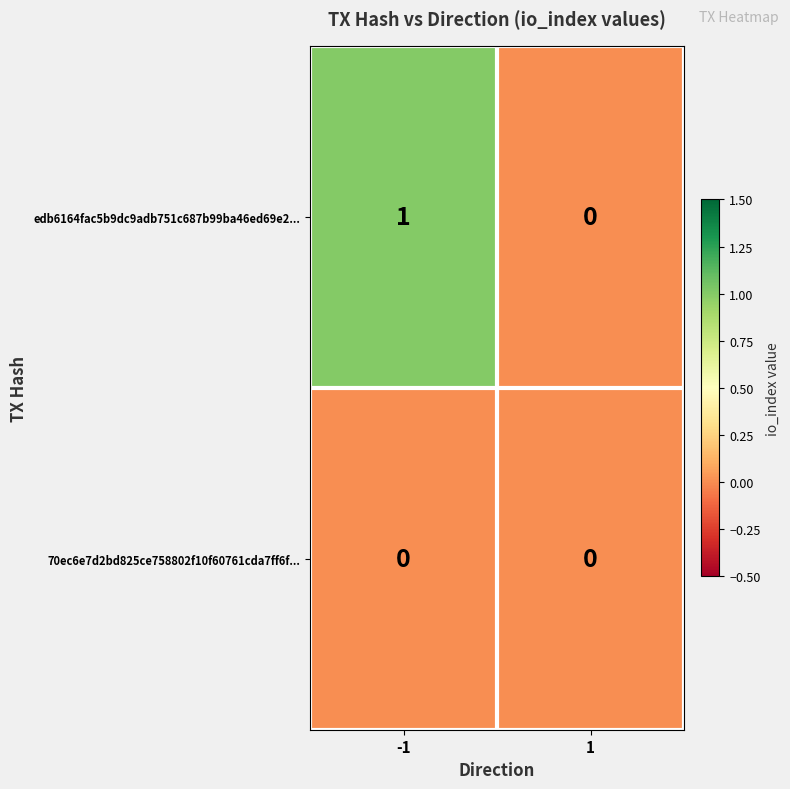

Which series changed the most between -1 and 1?

edb6164fac5b9dc9adb751c687b99ba46ed69e2...